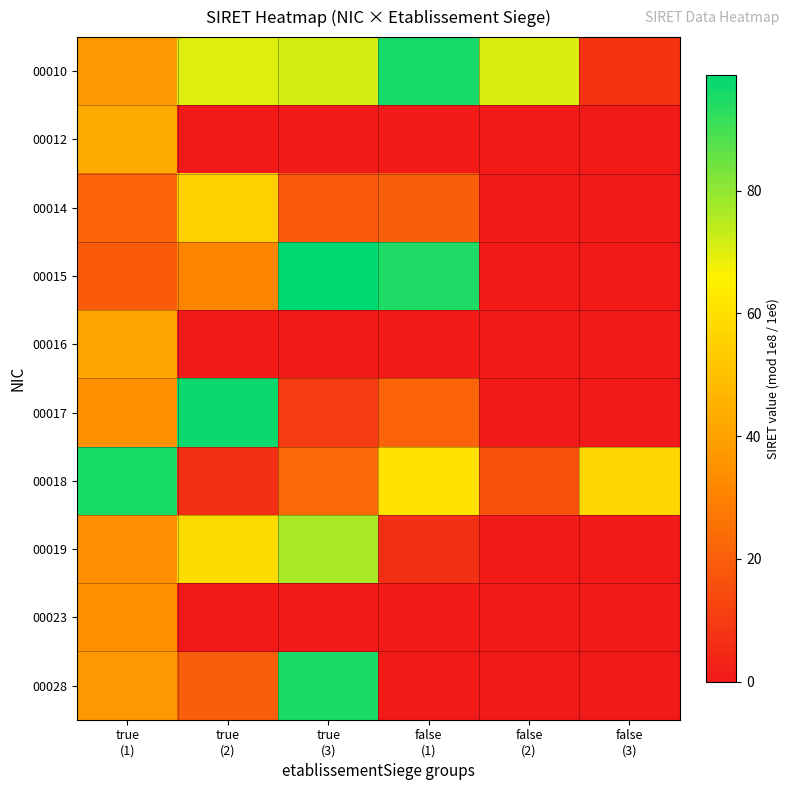

How many data points does each series have?

6